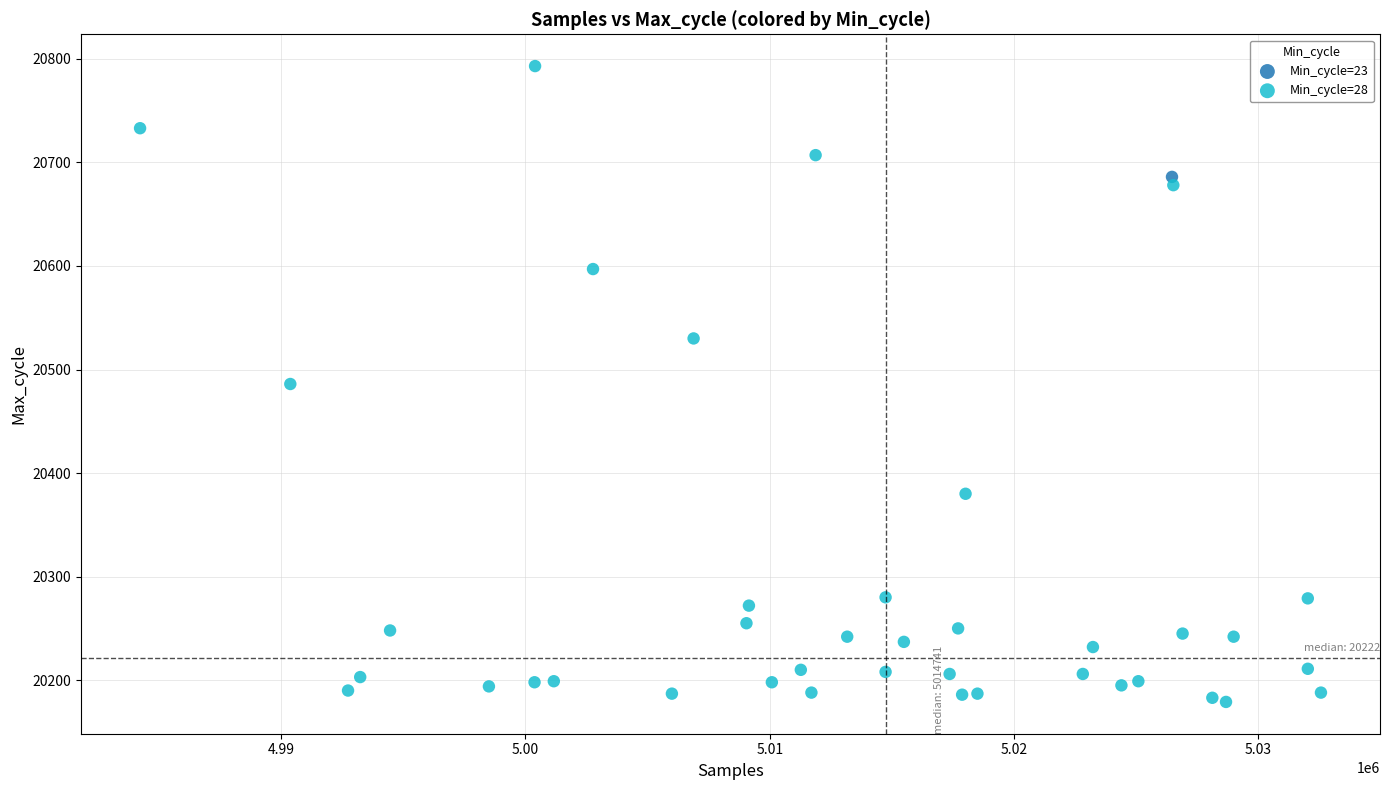

What are all the series names shown in the legend?

Min_cycle=23, Min_cycle=28